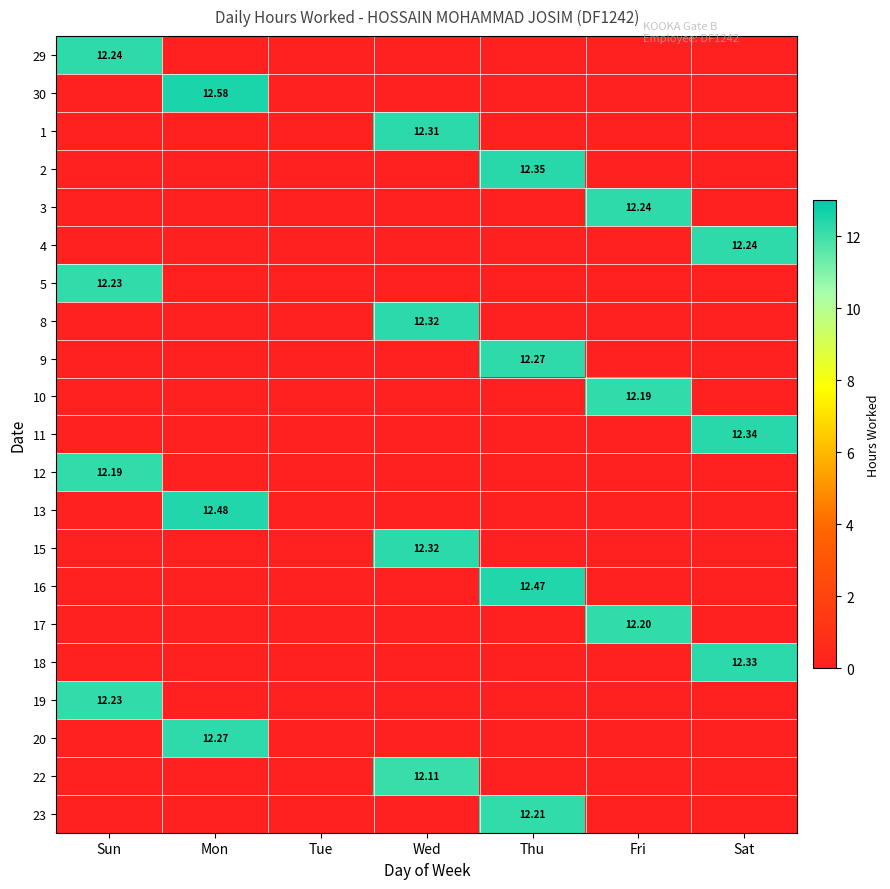

The value of 2 at Thu is 12.3. True or false?

True